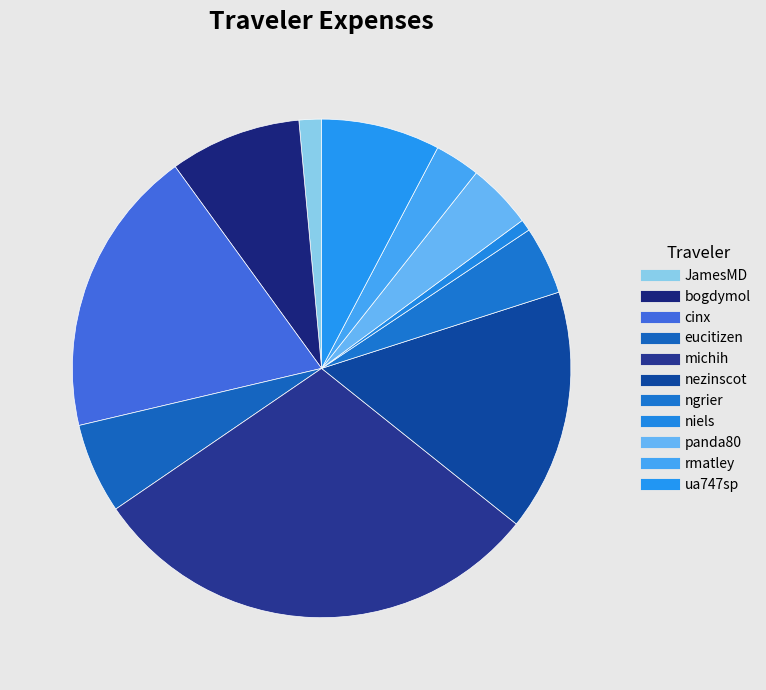

How many slices are in this pie chart?

11